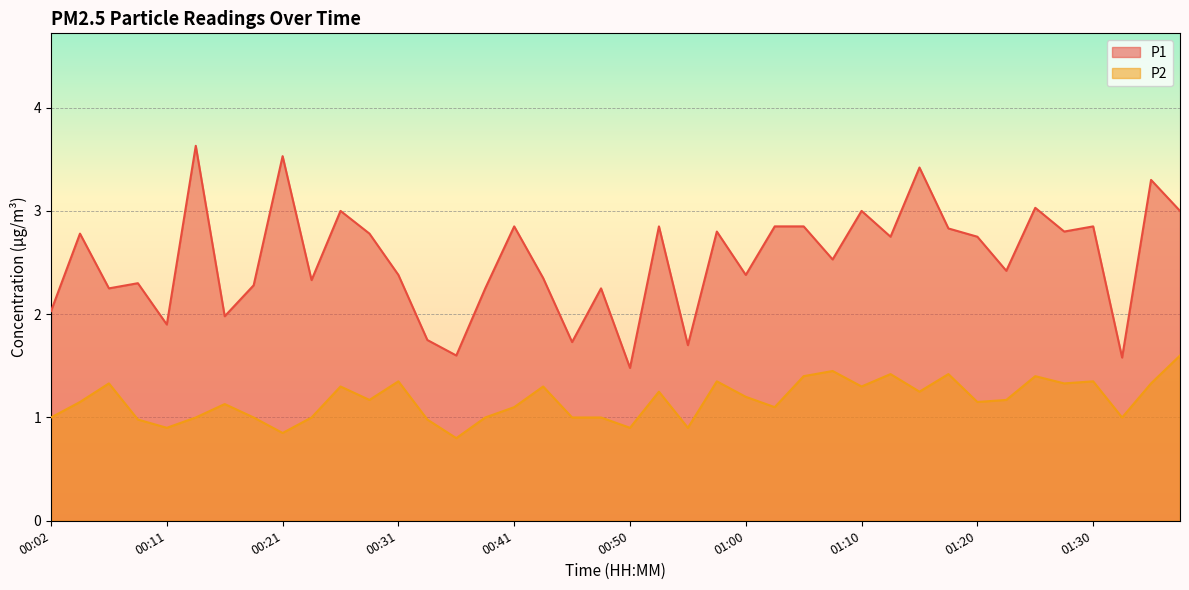

List the series in order of their peak value, lowest first.

P2, P1